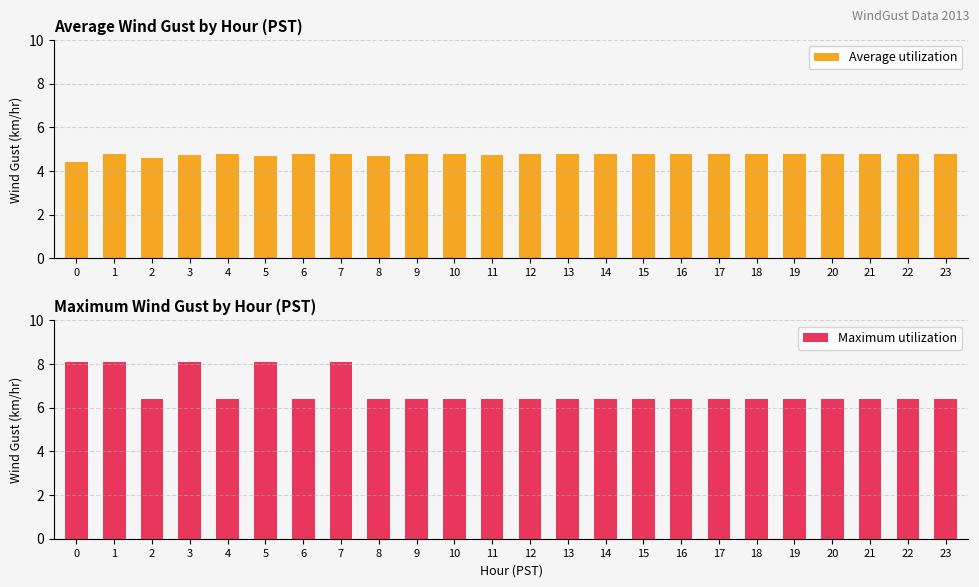

True or false: Average utilization has a value of 4.8 at 17.

True